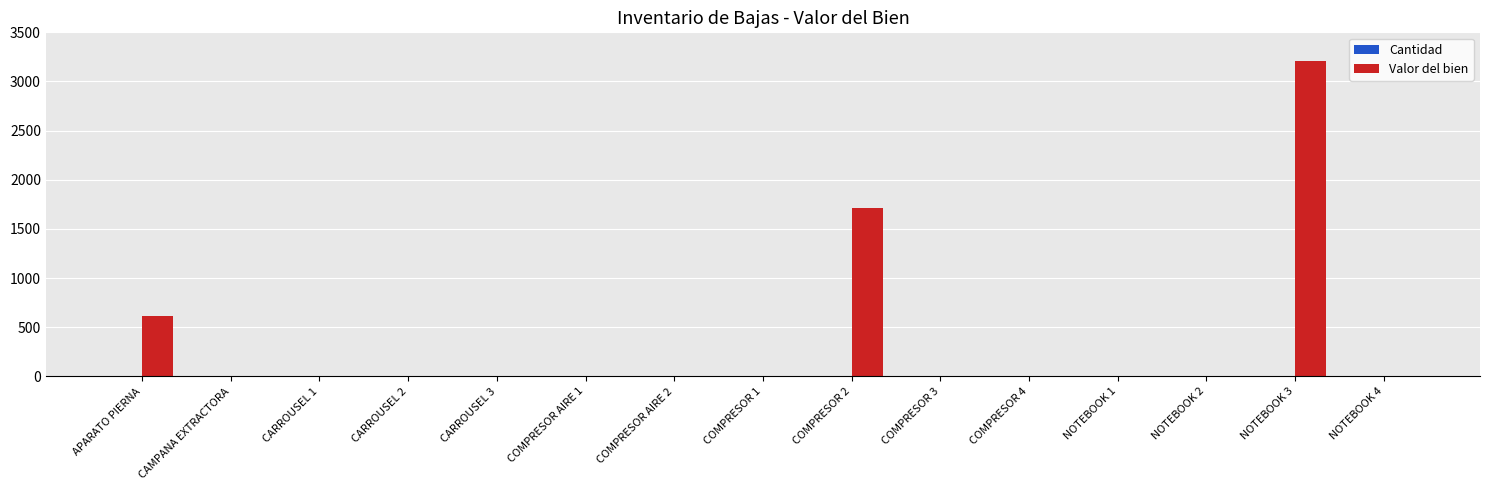

What is the maximum value shown in the chart?

3203.5